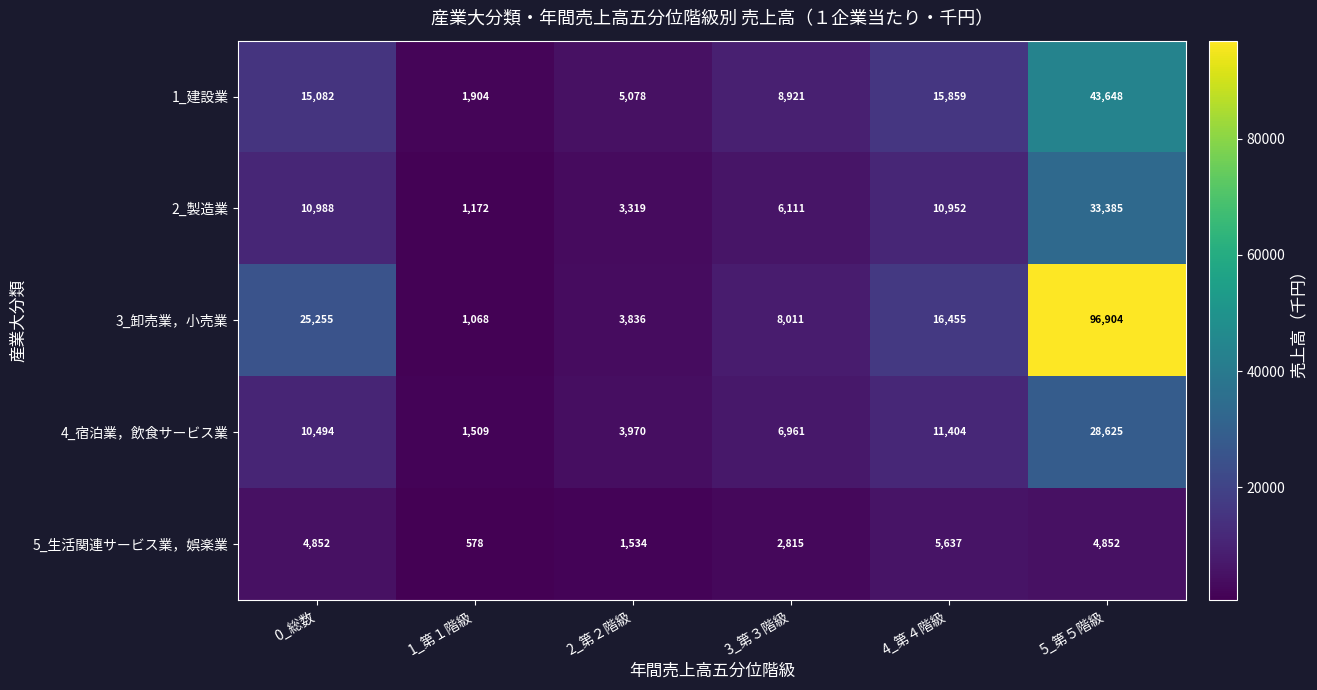

Count the number of categories in the chart.

6